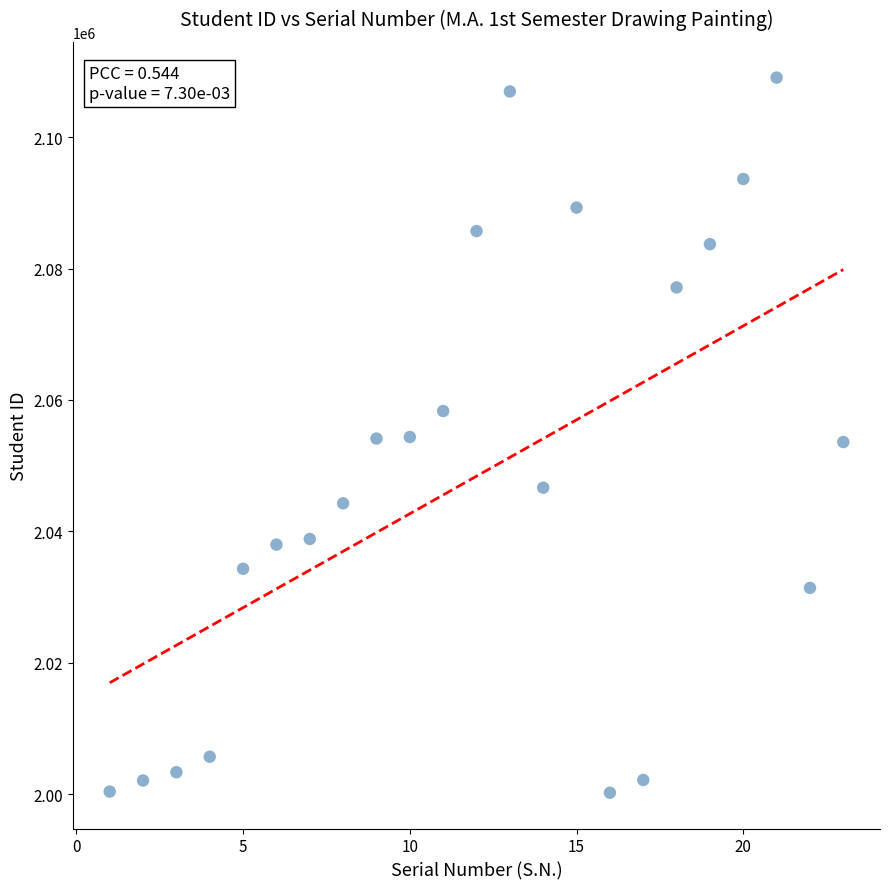

What is the range of Y values (max minus min)?

108830